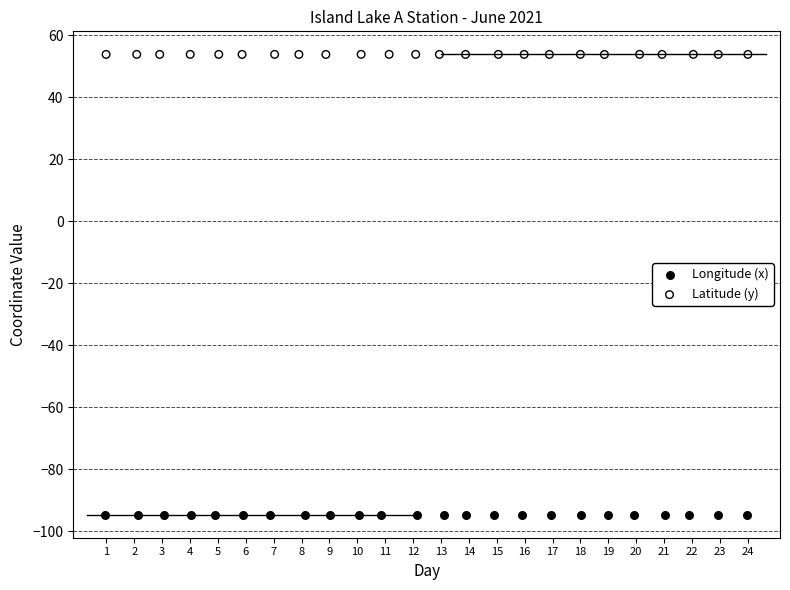

Which series contains the highest Y value?

Latitude (y)